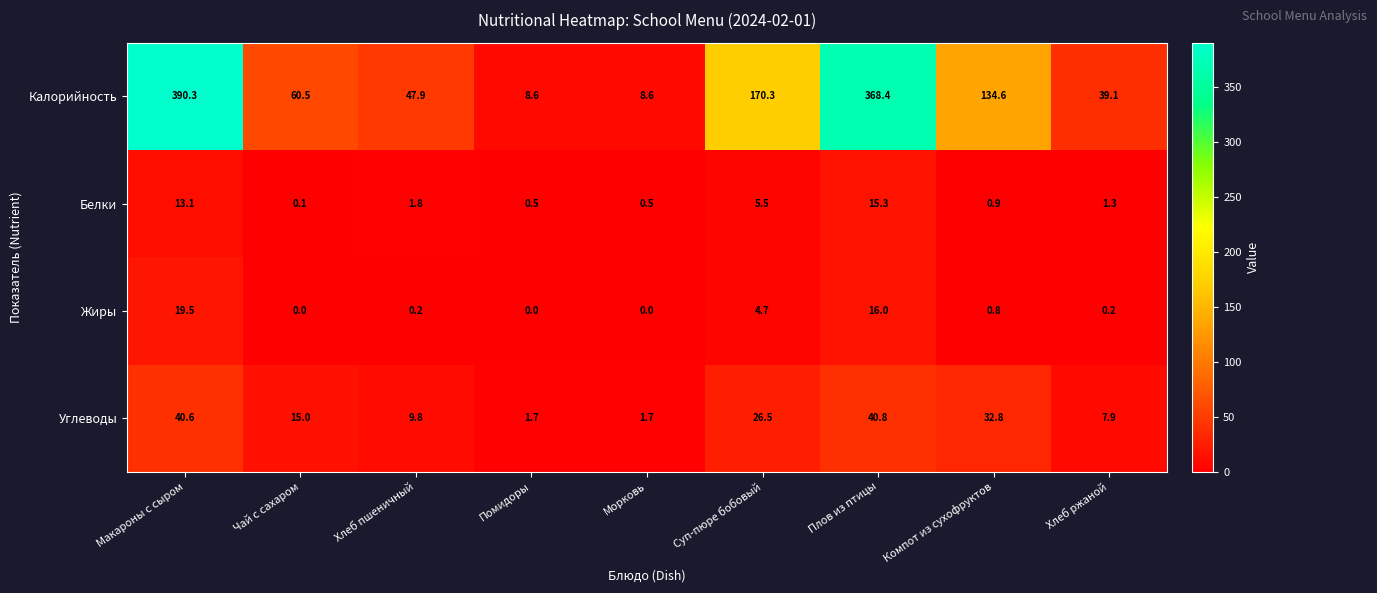

The value of Белки at Чай с сахаром is 0.1. True or false?

True